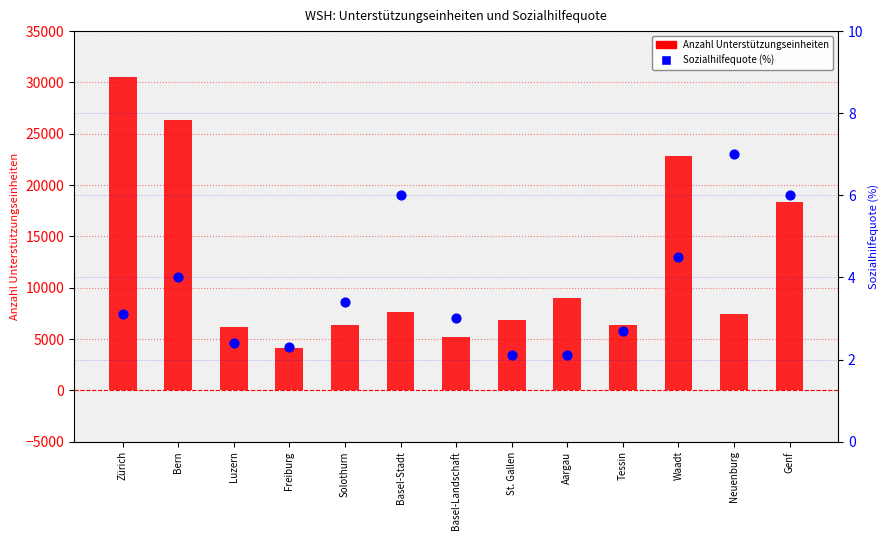

What are all the series names shown in the legend?

Anzahl Unterstützungseinheiten, Sozialhilfequote (%)